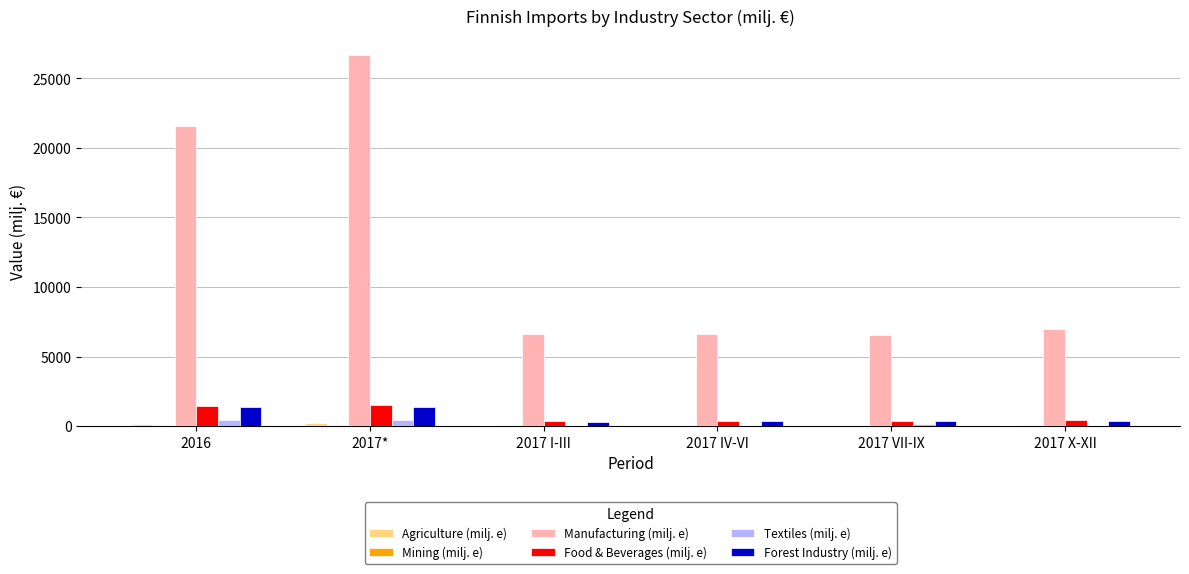

At which label does Manufacturing (milj. e) reach its peak?

2017*